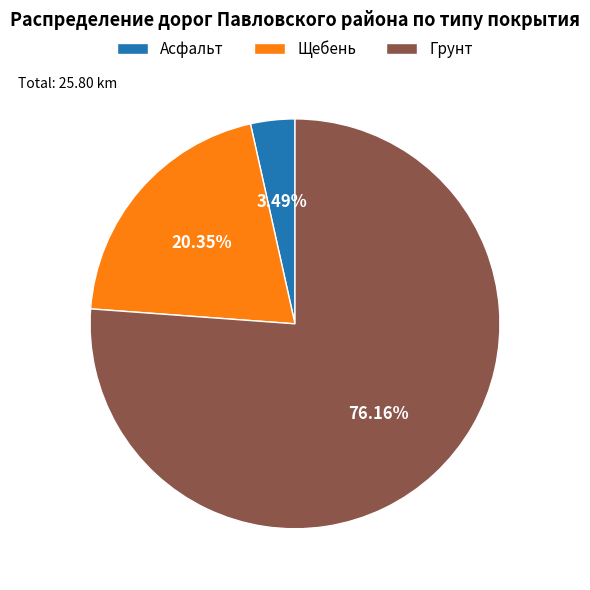

Is Грунт the majority of the pie?

Yes